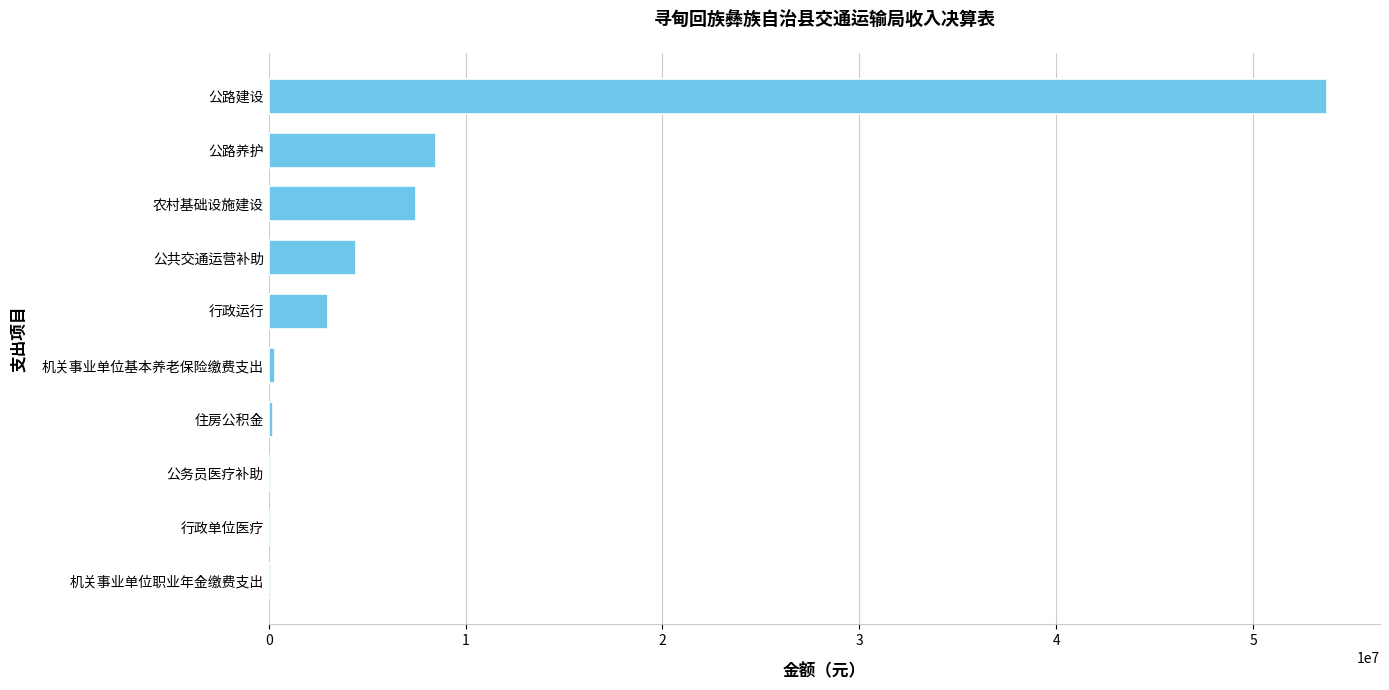

Approximately how many times larger is the value at 农村基础设施建设 compared to 公共交通运营补助?

1.7